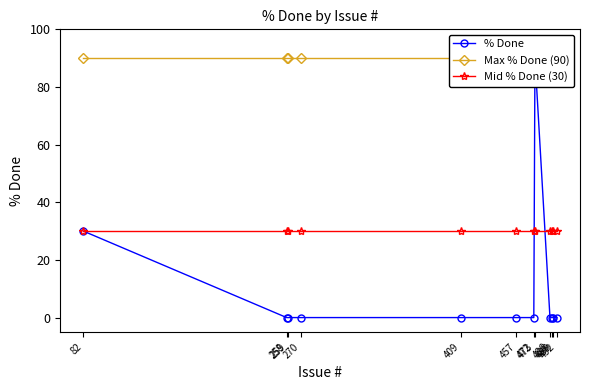

What is the difference between the second highest and minimum values in the % Done series?

30